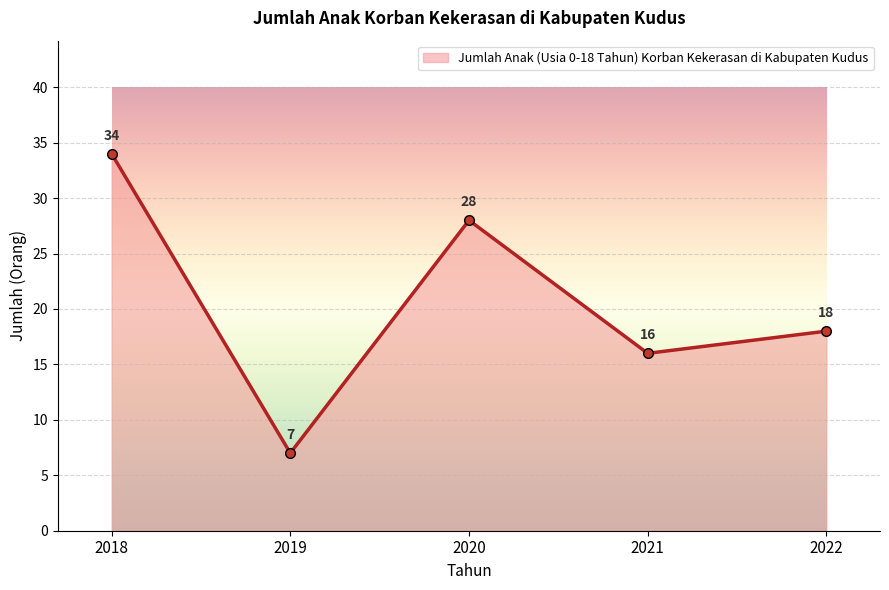

At which category does the data reach its first local peak?

2020